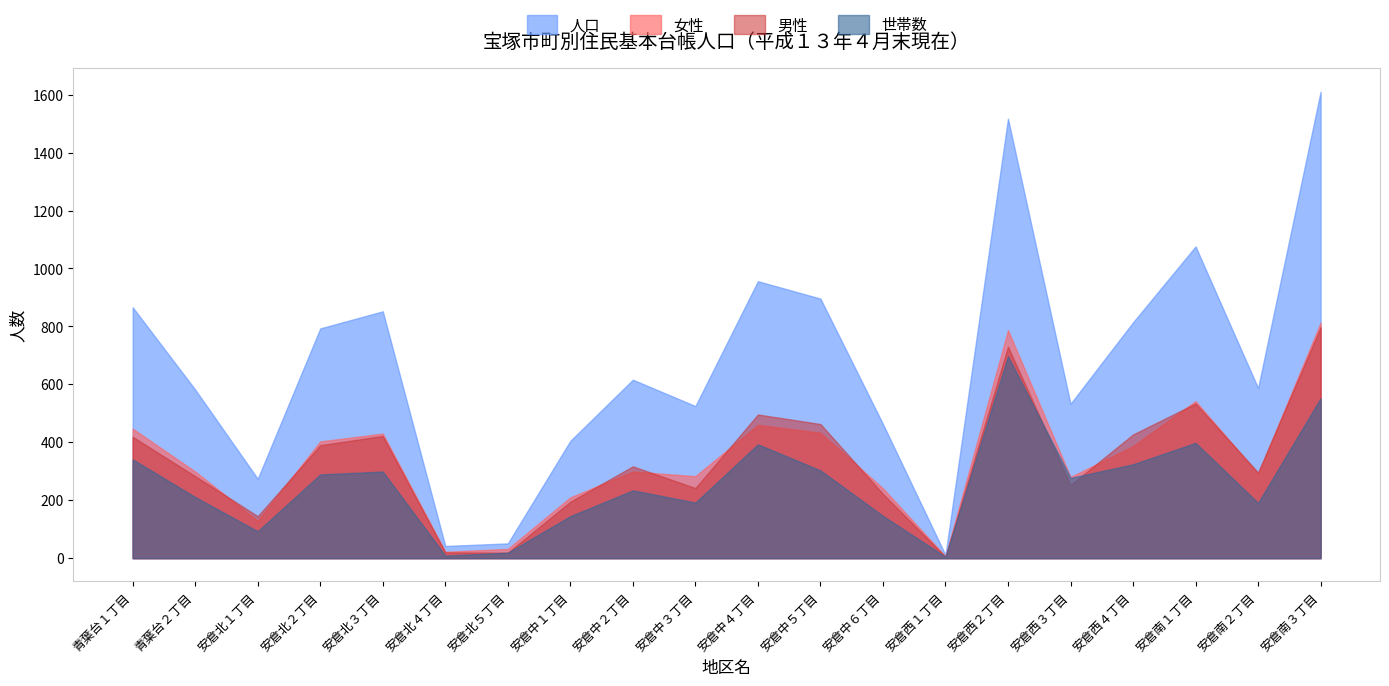

At which label does 世帯数 first exceed 277?

青葉台１丁目